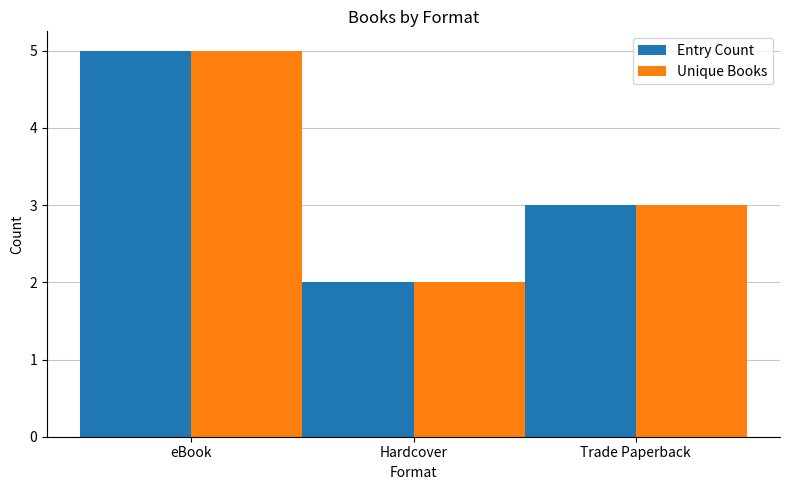

What is the total value across all series at eBook?

10